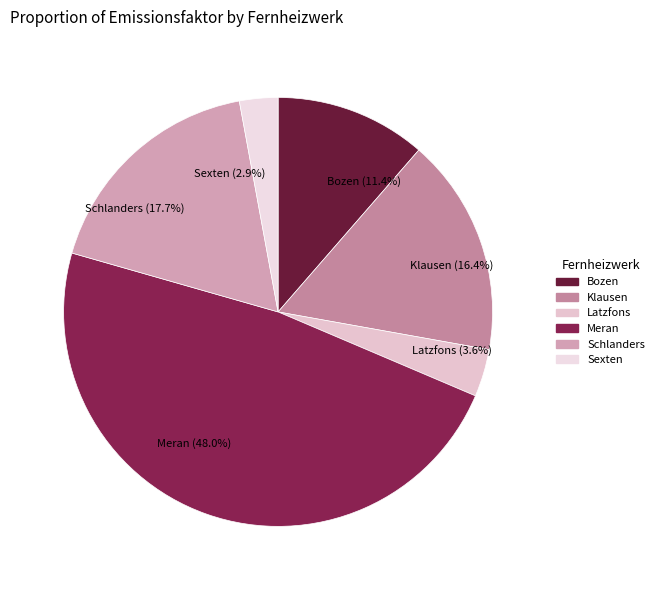

Count the number of slices in the pie.

6